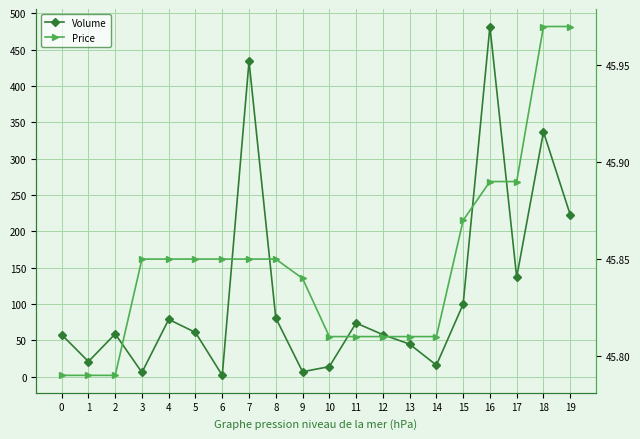

Which series has the largest range (max minus min)?

Volume